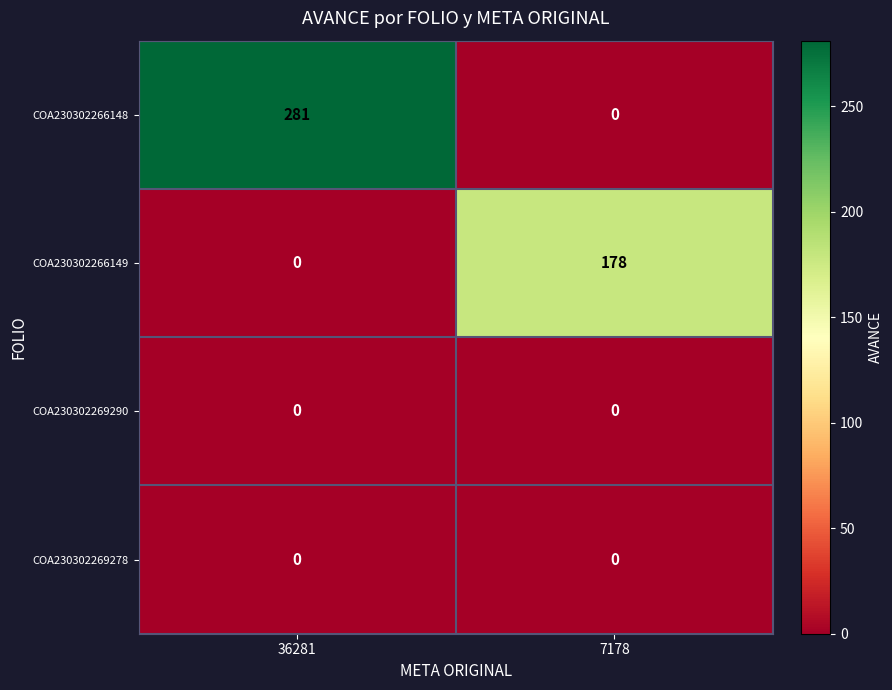

What is the spread (max minus min) of values at 7178?

178